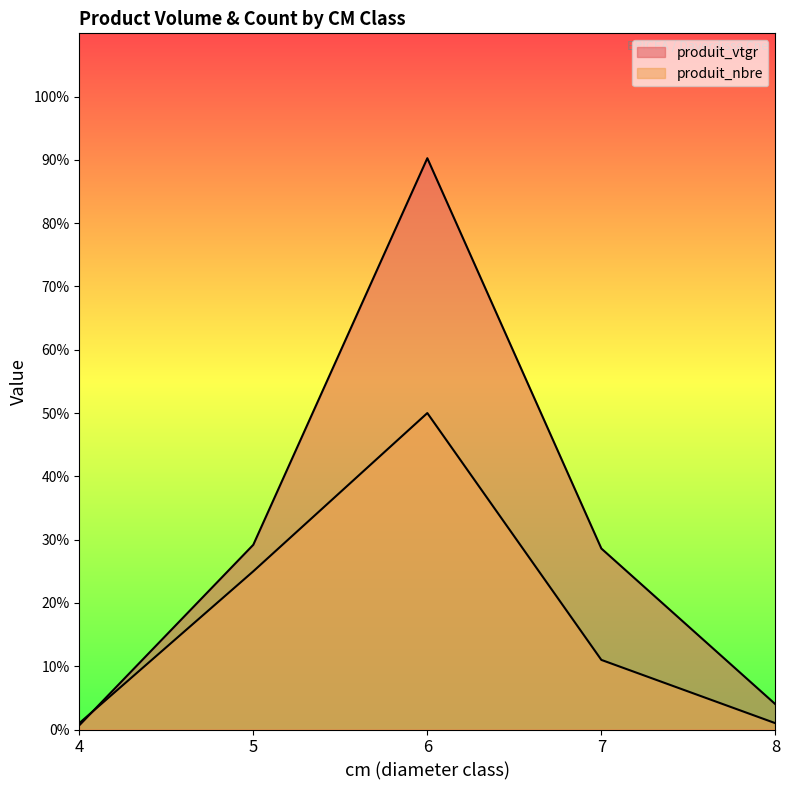

Is it true that produit_vtgr equals 90.3 at 6?

True